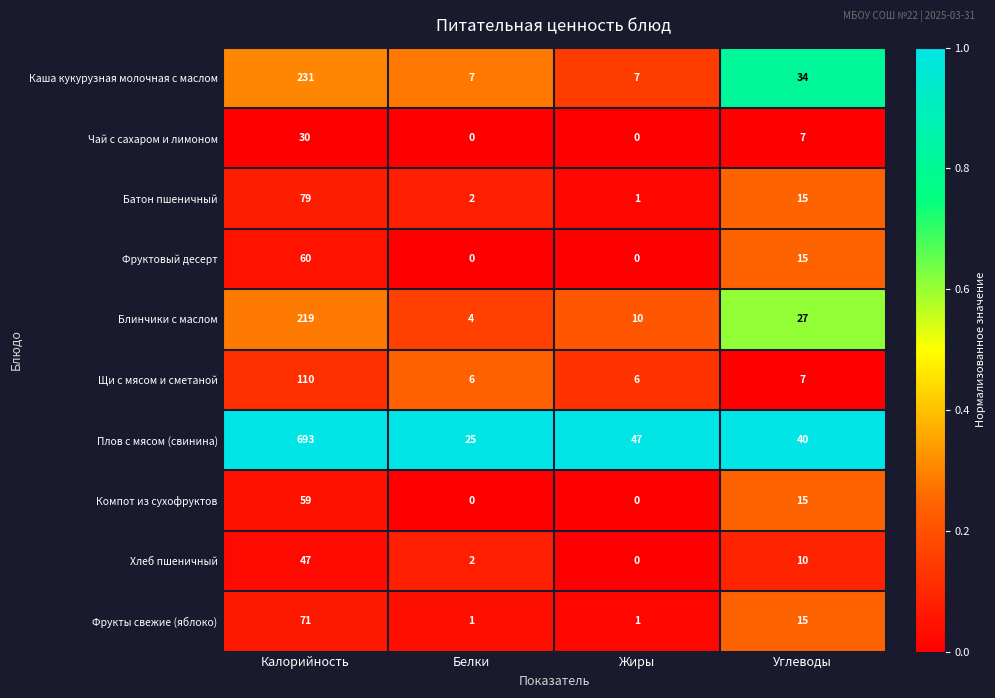

The Чай с сахаром и лимоном series shows 7 at Углеводы. True or false?

True